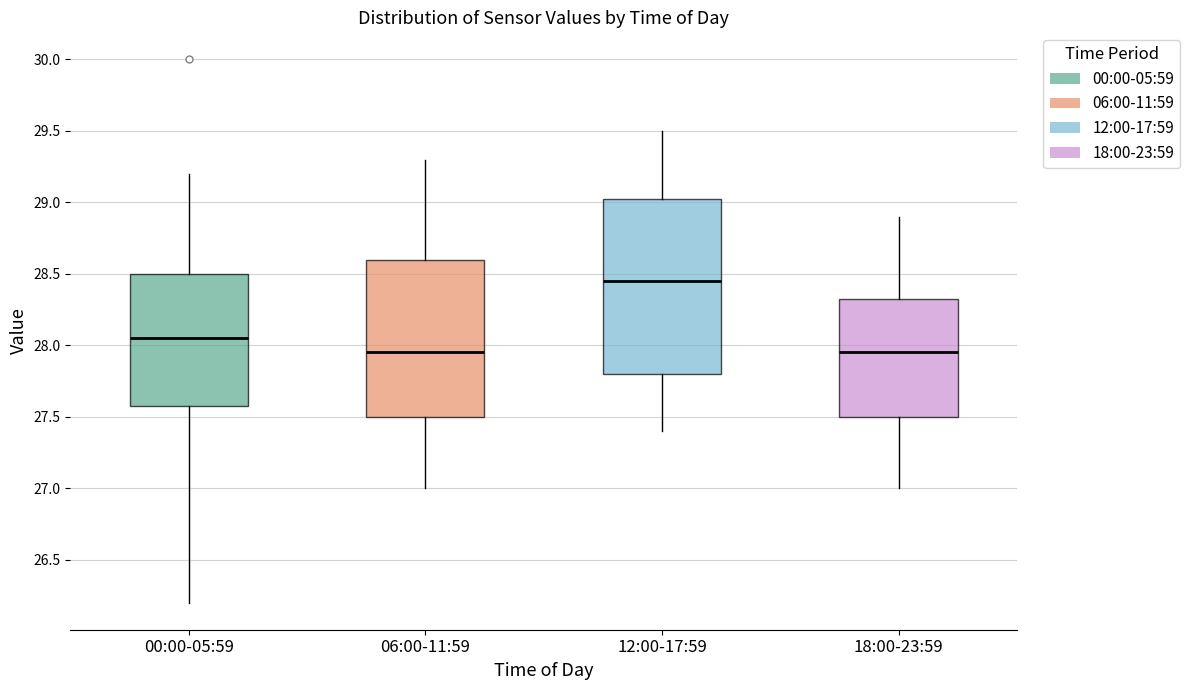

Reading left to right, transcribe this box plot: for each box, give where its median line is, the range the box spans, and where its two whiskers end, as read against the y-axis. The values are not printed on the chart, so give them approximately, as read against the axis.

00:00-05:59: median 28.05, box 27.60 to 28.50, whiskers 26.20 to 29.20
06:00-11:59: median 27.95, box 27.50 to 28.60, whiskers 27.00 to 29.30
12:00-17:59: median 28.45, box 27.80 to 29.05, whiskers 27.40 to 29.50
18:00-23:59: median 27.95, box 27.50 to 28.35, whiskers 27.00 to 28.90